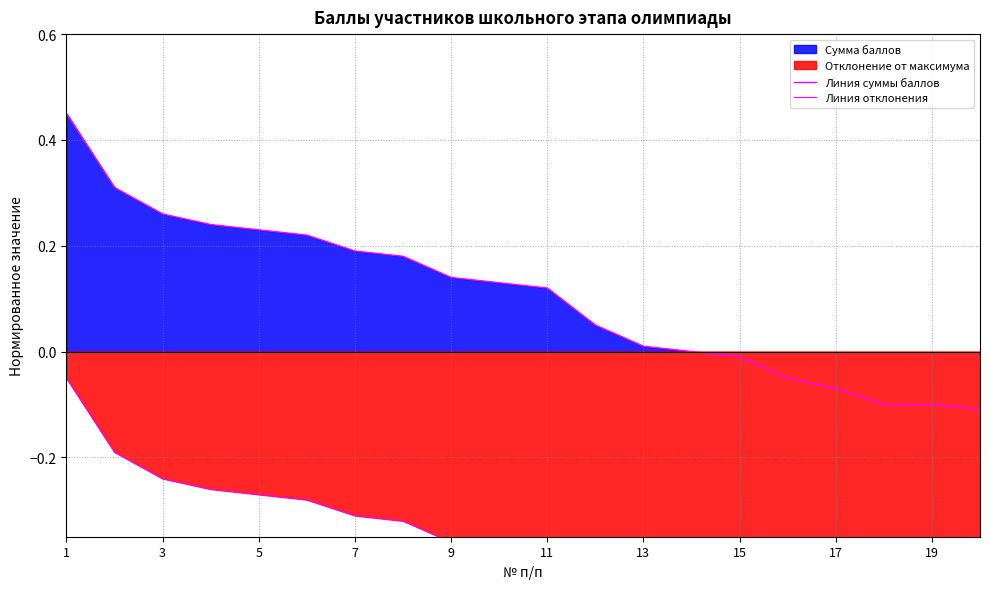

At which category does the chart reach its minimum across all series?

19